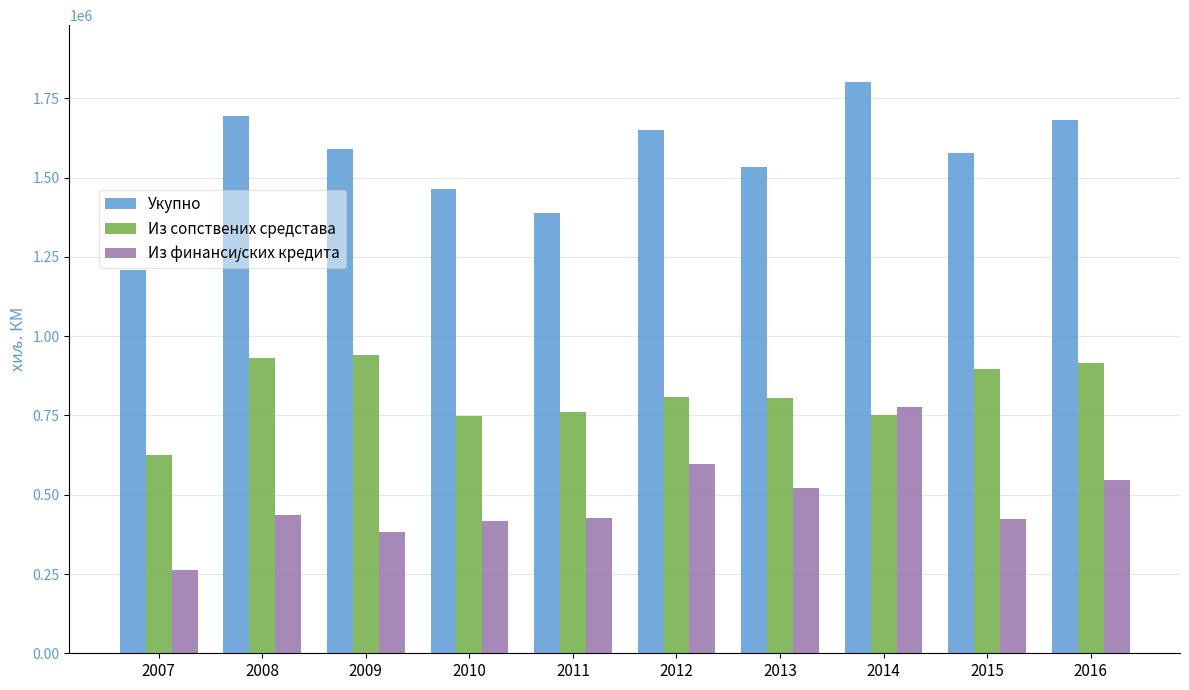

What is the sum of all Укупно values?

15593355